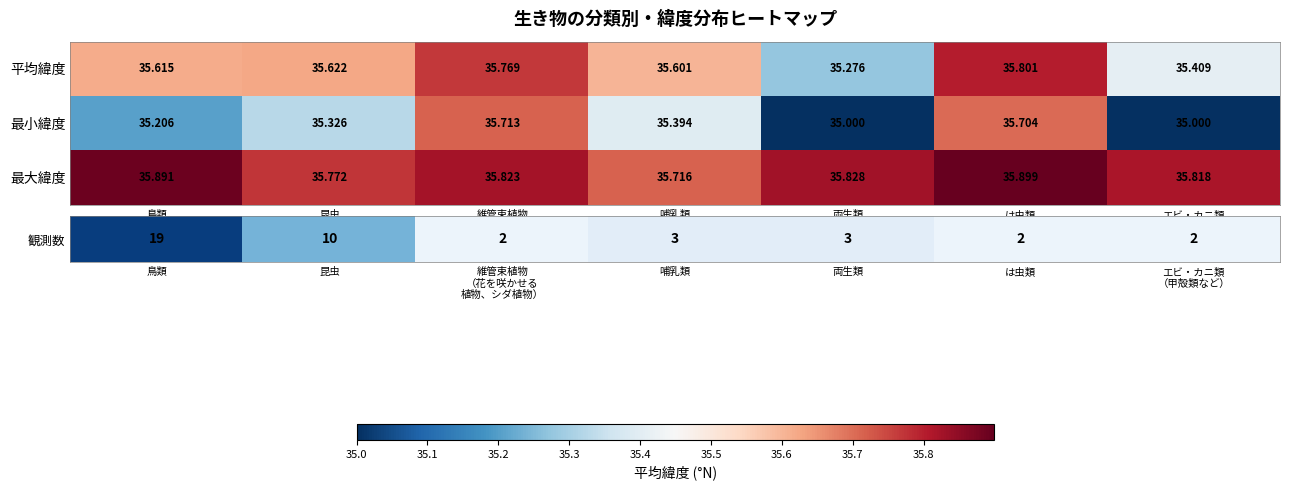

At which category is the sum across all series the highest?

は虫類